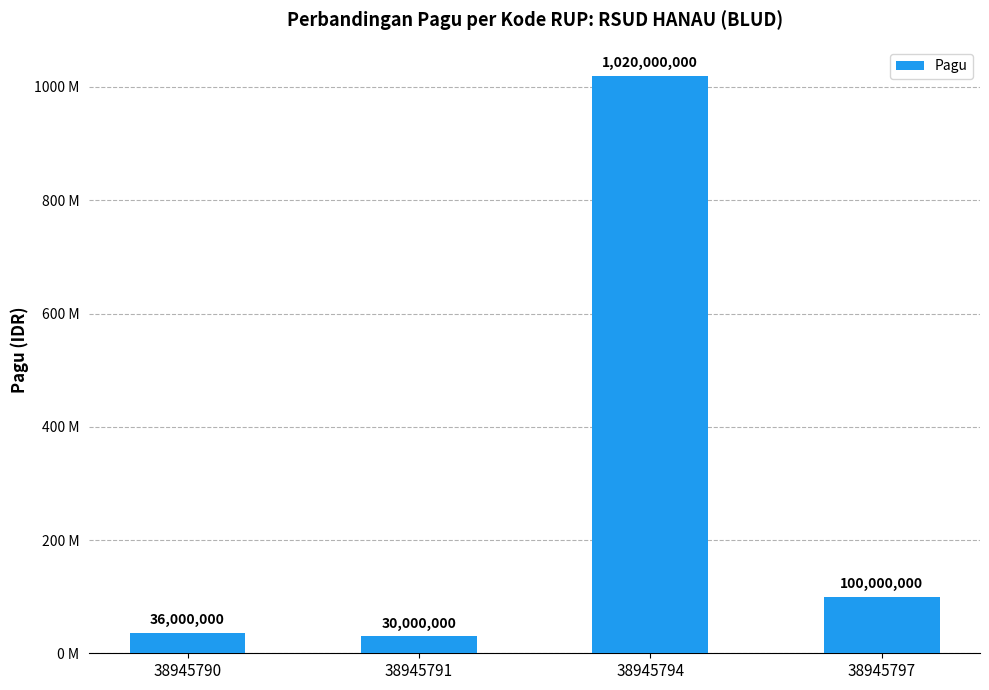

What is the difference between the maximum and second lowest values?

984000000